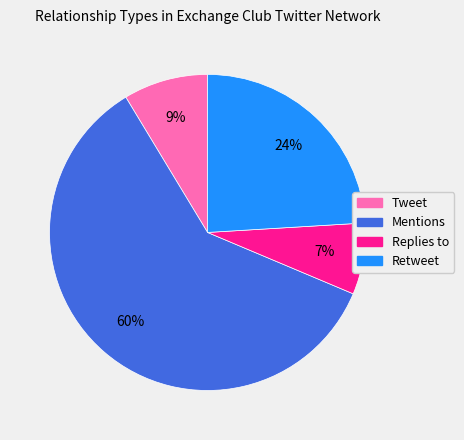

How many segments does this pie chart have?

4